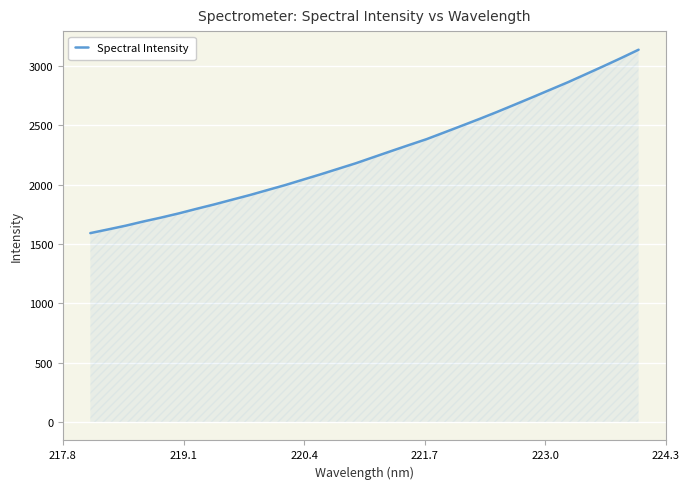

How many lines are shown in the chart?

1